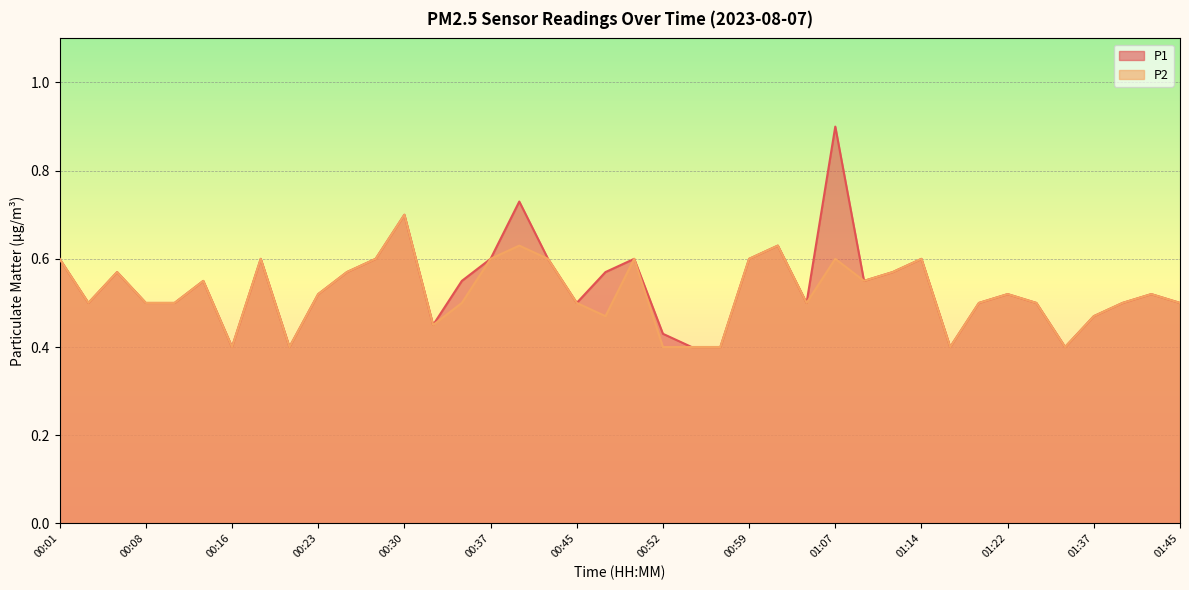

Reading left to right, list all the values displayed in this chart.

P1: 00:01=0.6	00:03=0.5	00:06=0.6	00:08=0.5	00:11=0.5	00:13=0.6	00:16=0.4	00:18=0.6	00:20=0.4	00:23=0.5	00:25=0.6	00:28=0.6	00:30=0.7	00:33=0.5	00:35=0.6	00:37=0.6	00:40=0.7	00:42=0.6	00:45=0.5	00:47=0.6	00:50=0.6	00:52=0.4	00:55=0.4	00:57=0.4	00:59=0.6	01:02=0.6	01:04=0.5	01:07=0.9	01:09=0.6	01:12=0.6	01:14=0.6	01:17=0.4	01:19=0.5	01:22=0.5	01:24=0.5	01:35=0.4	01:37=0.5	01:40=0.5	01:42=0.5	01:45=0.5
P2: 00:01=0.6	00:03=0.5	00:06=0.6	00:08=0.5	00:11=0.5	00:13=0.6	00:16=0.4	00:18=0.6	00:20=0.4	00:23=0.5	00:25=0.6	00:28=0.6	00:30=0.7	00:33=0.5	00:35=0.5	00:37=0.6	00:40=0.6	00:42=0.6	00:45=0.5	00:47=0.5	00:50=0.6	00:52=0.4	00:55=0.4	00:57=0.4	00:59=0.6	01:02=0.6	01:04=0.5	01:07=0.6	01:09=0.6	01:12=0.6	01:14=0.6	01:17=0.4	01:19=0.5	01:22=0.5	01:24=0.5	01:35=0.4	01:37=0.5	01:40=0.5	01:42=0.5	01:45=0.5